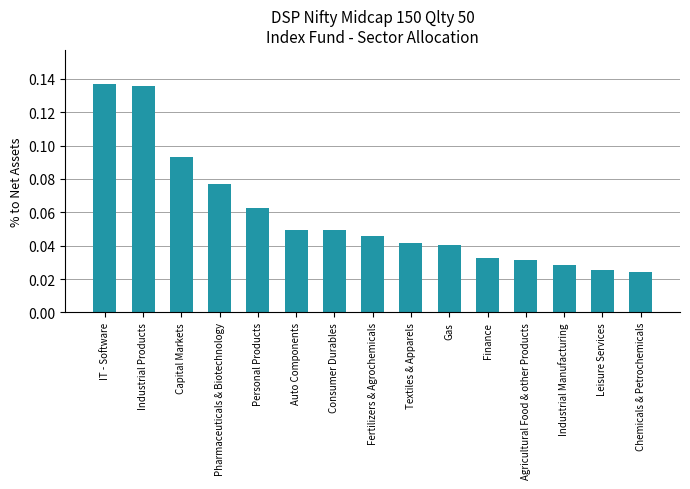

What is the sum of all values?

0.9